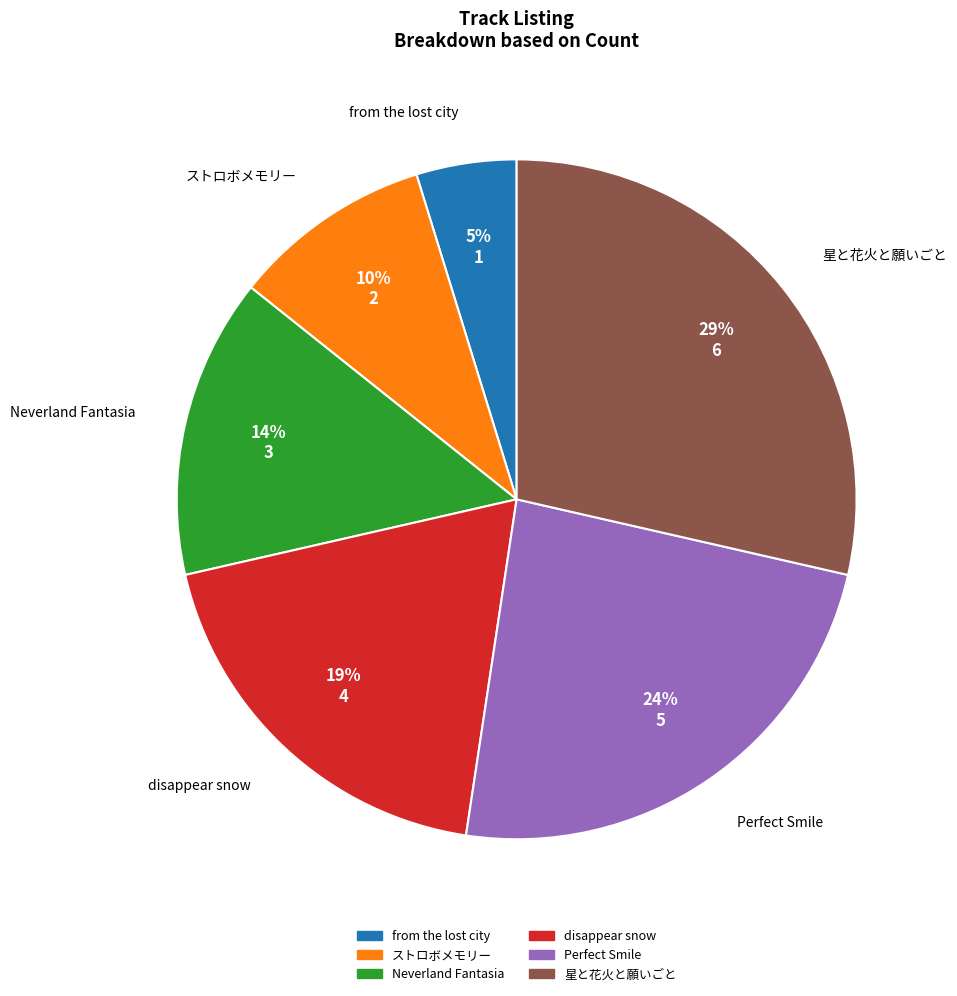

True or false: 星と花火と願いごと accounts for 42% of the total.

False